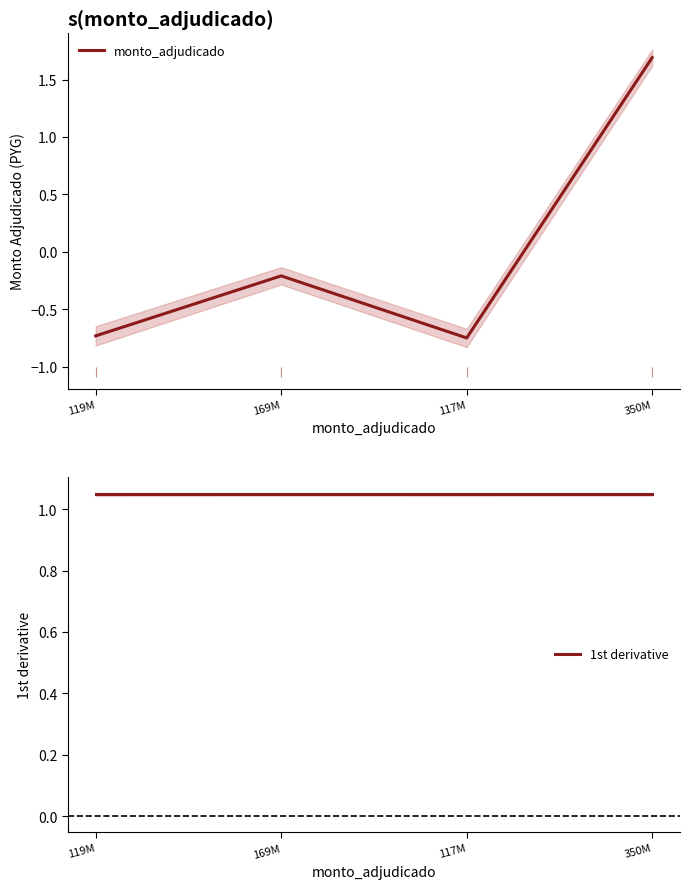

At which category is the sum across all series the highest?

350M